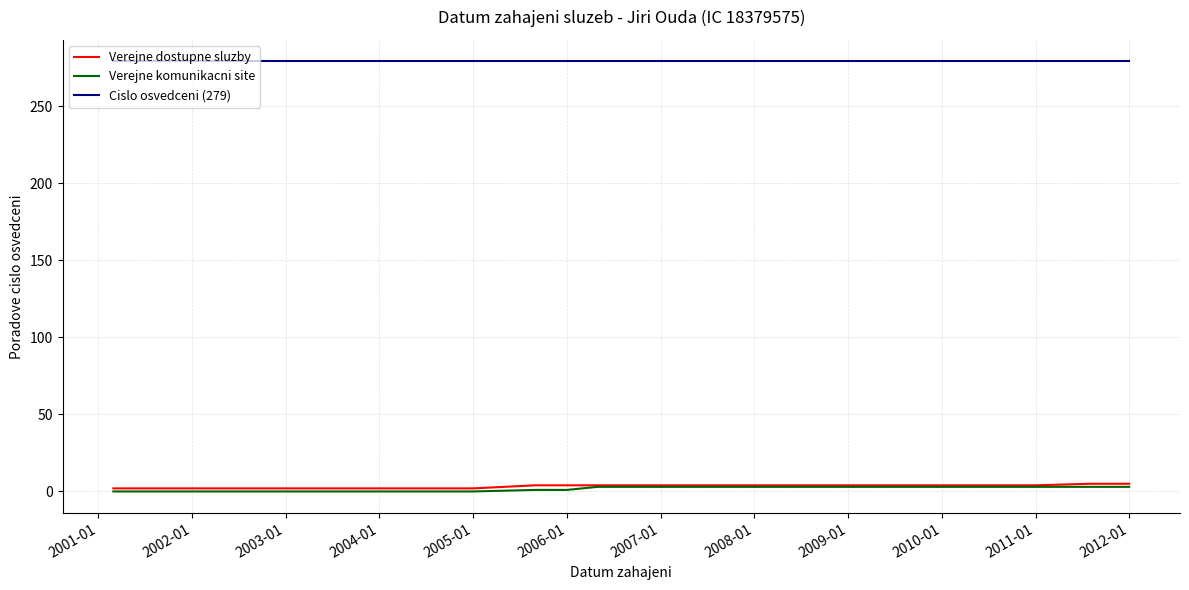

Is this an area chart (filled region under the line)?

No